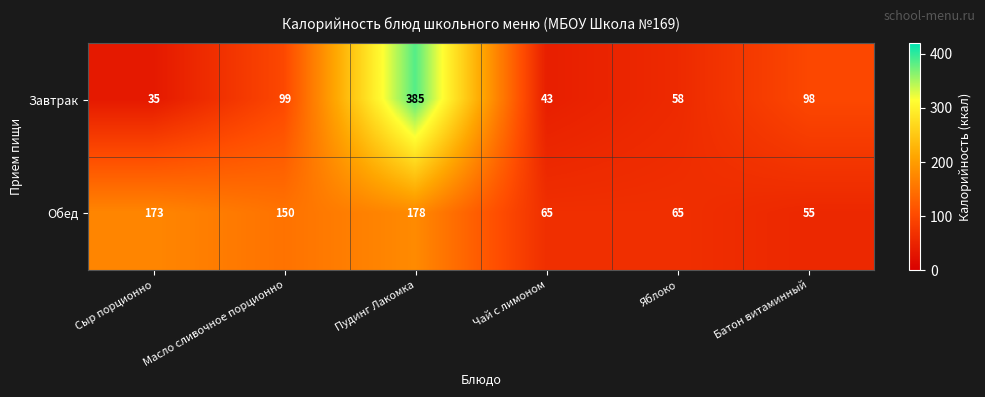

What is the minimum value shown in the chart?

35